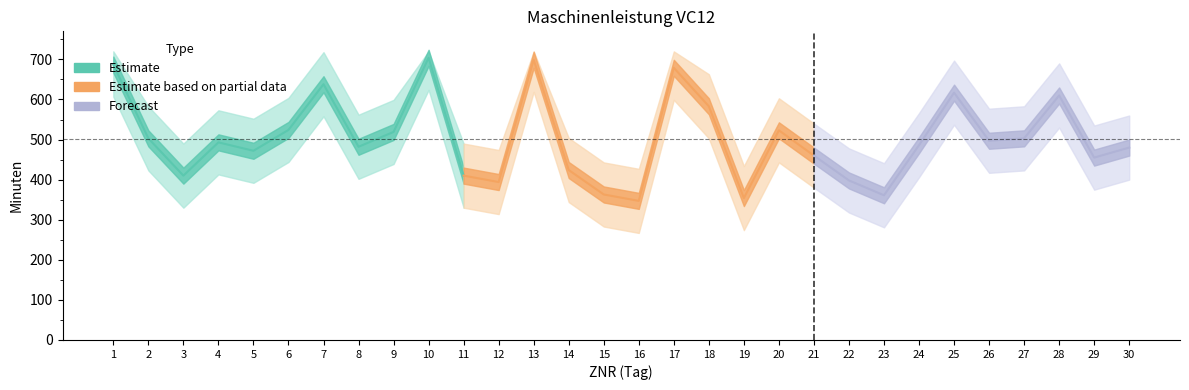

What is the value of the 4th point from the left?

493